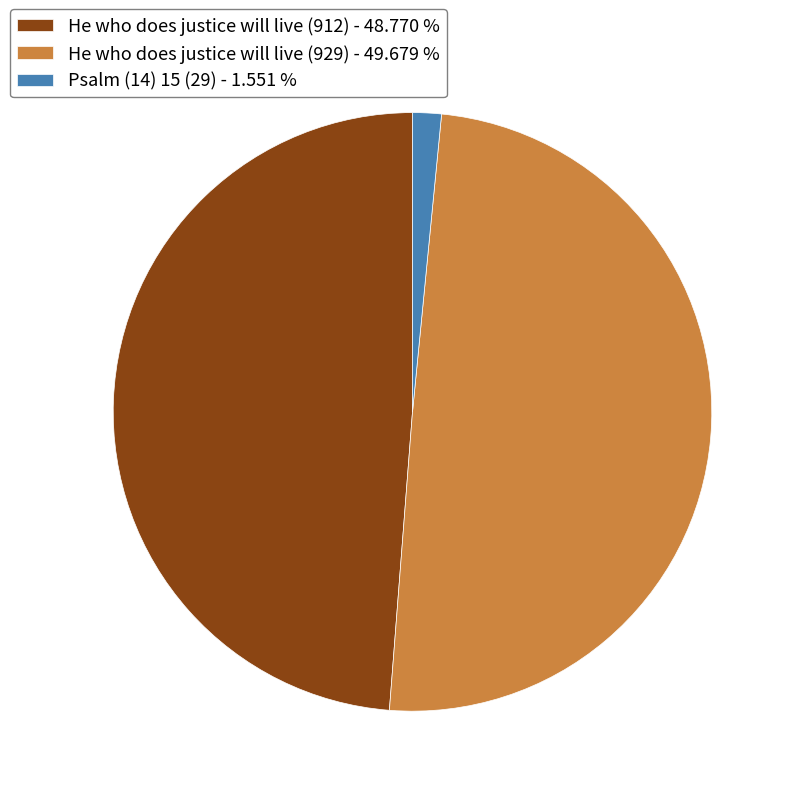

What is the ratio of the value at He who does justice will live (912) - 48.770 % to the value at Psalm (14) 15 (29) - 1.551 %?

31.4